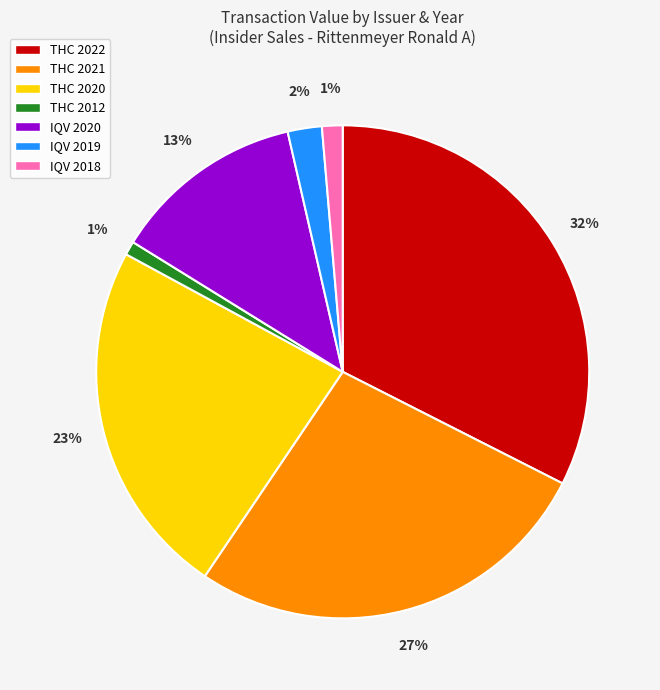

Does THC 2020 account for over 50% of the chart?

No